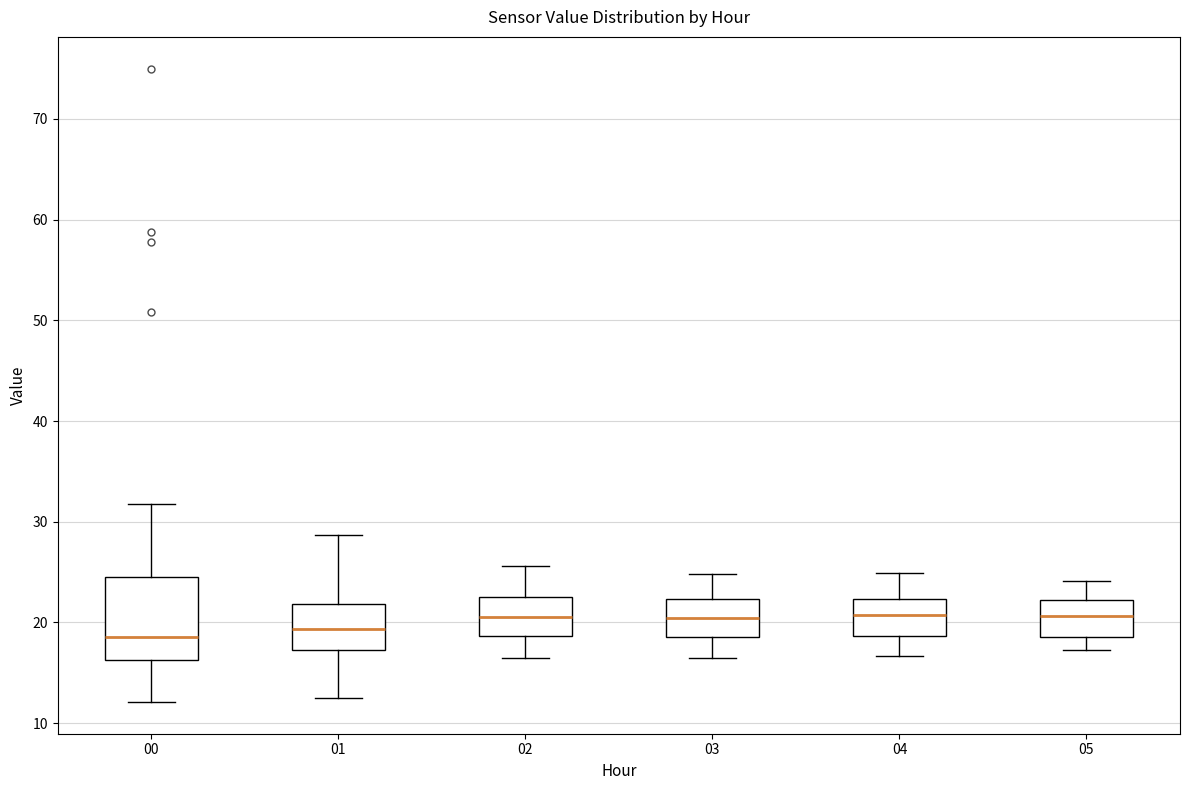

Which box is the tallest, from its lower edge to its upper edge?

00